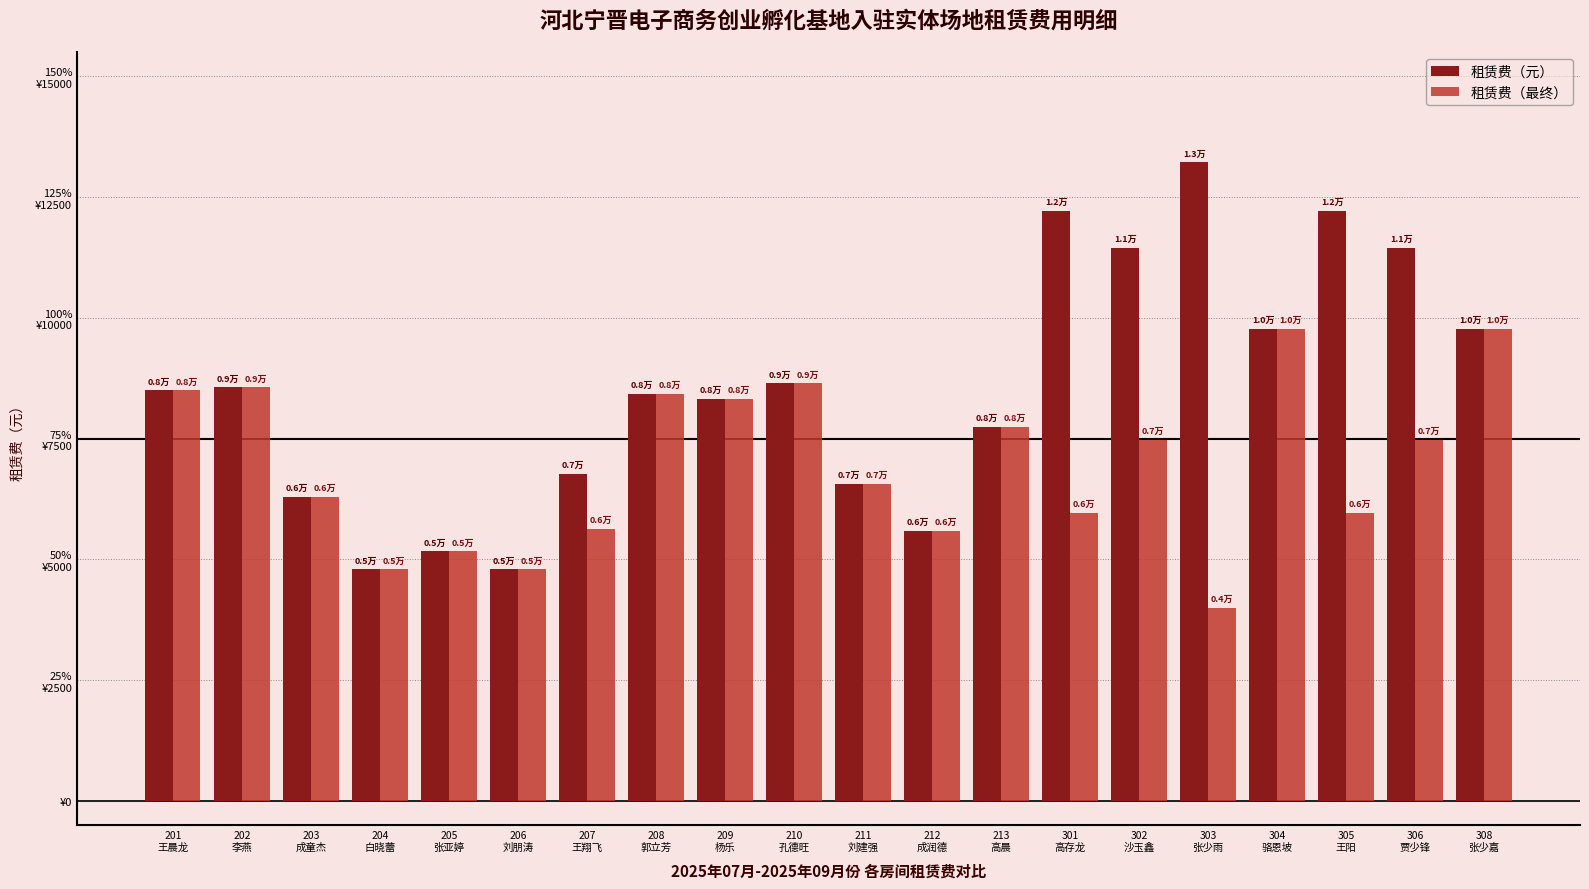

What is the smallest value displayed?

3999.7